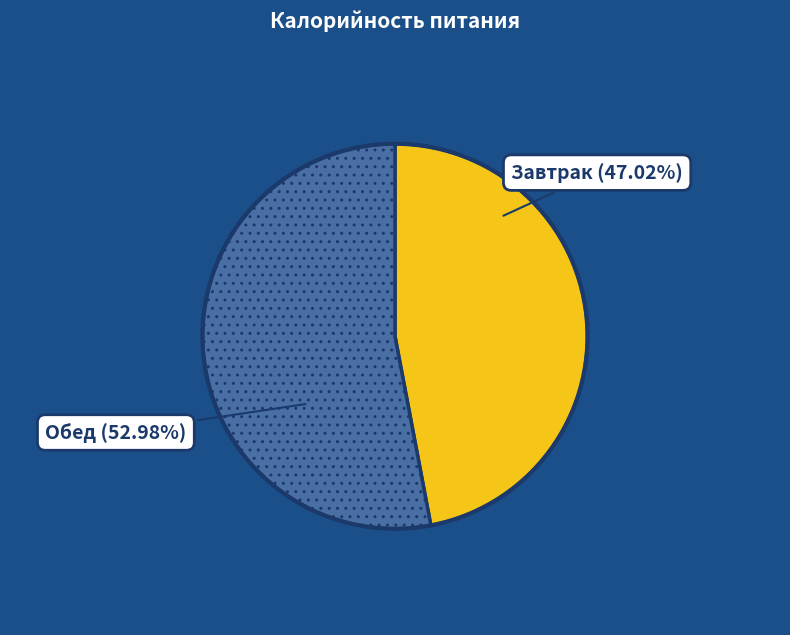

To the nearest percent, what is the average slice percentage?

50%